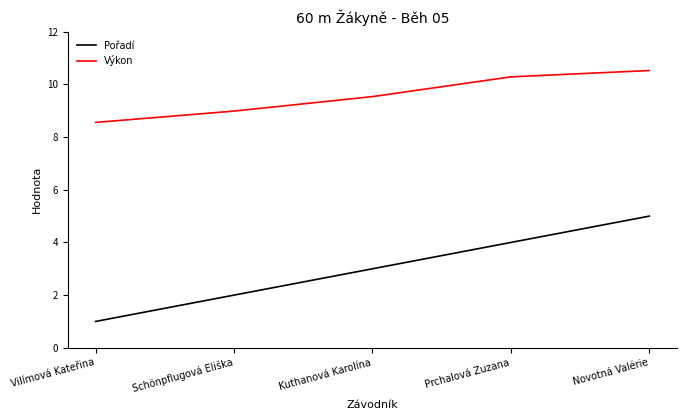

True or false: Pořadí and Výkon cross at least once.

False